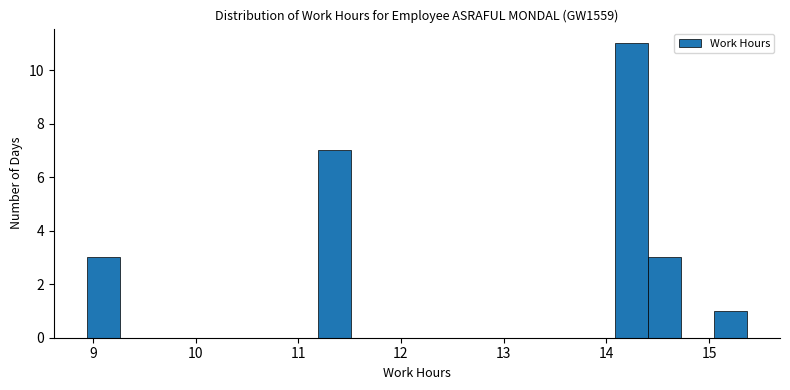

Around what value on the x-axis is the tallest bar? Give the approximate position of its centre, as read against the axis.

14.2